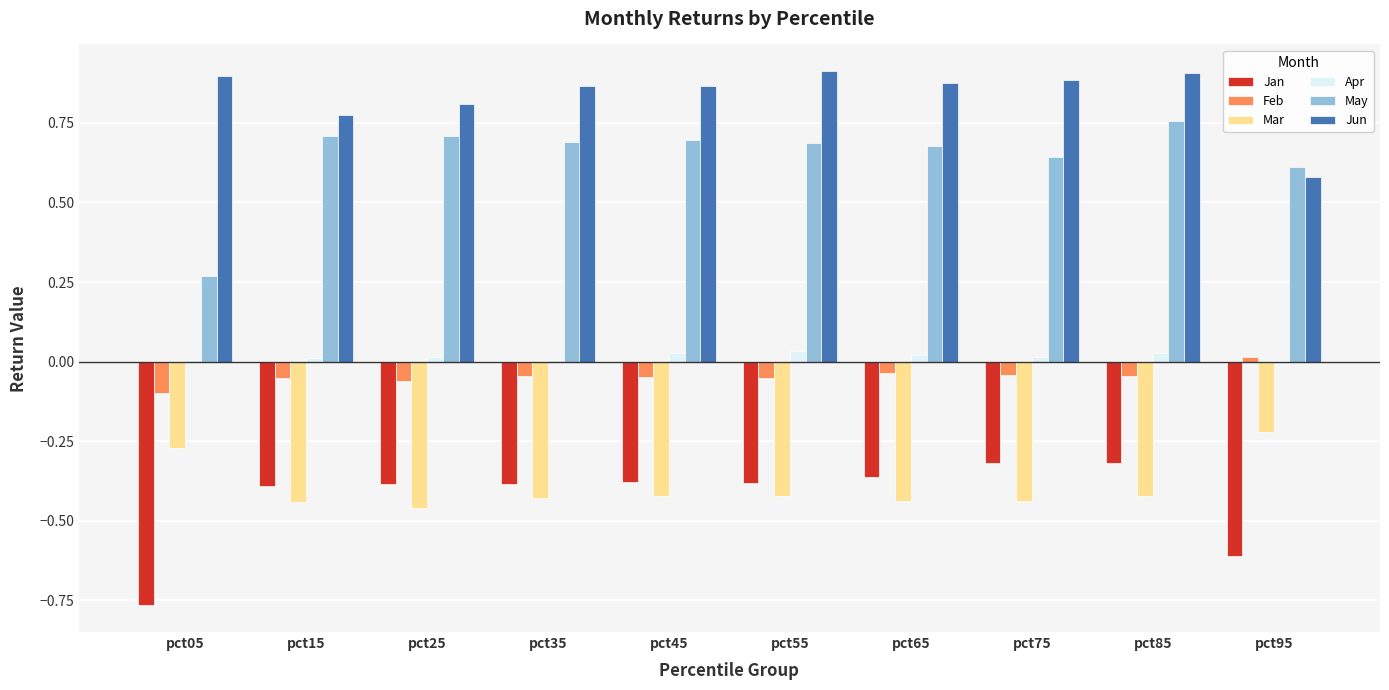

How many bars are there in total?

60